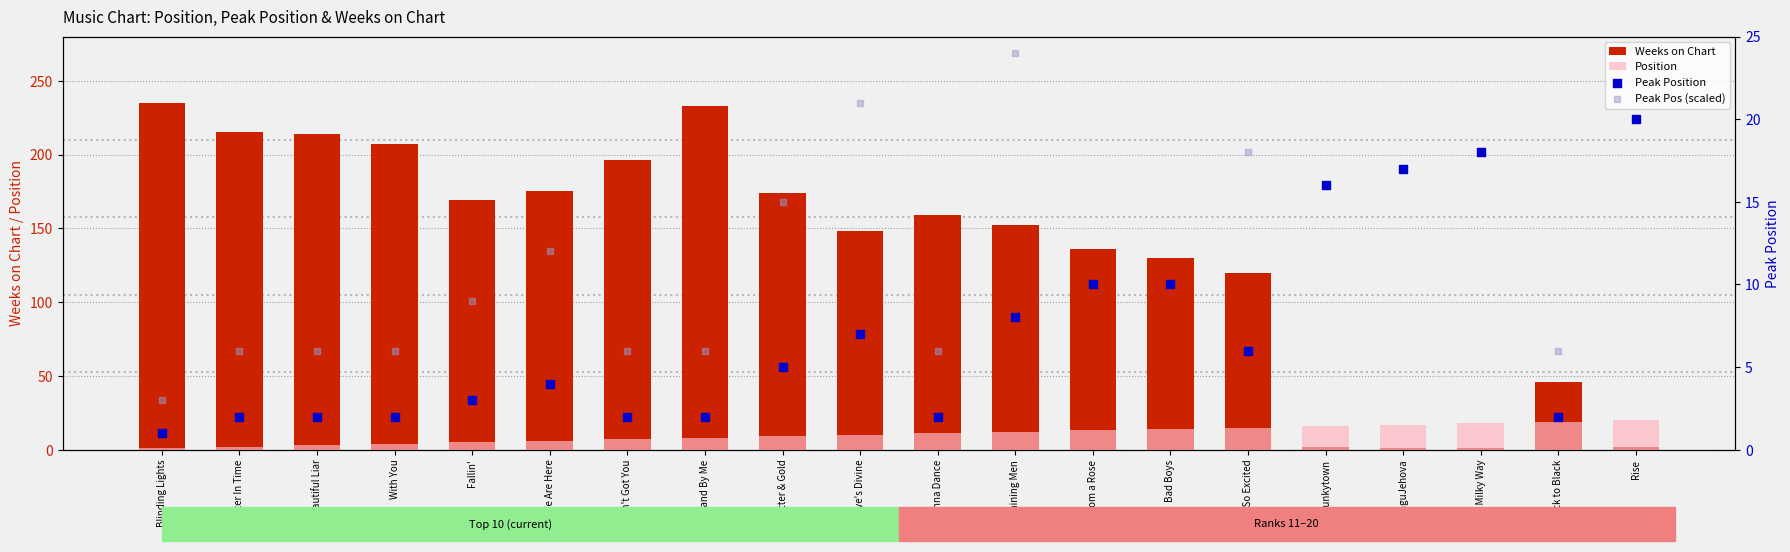

Which series has the widest spread of Y values?

Weeks on Chart